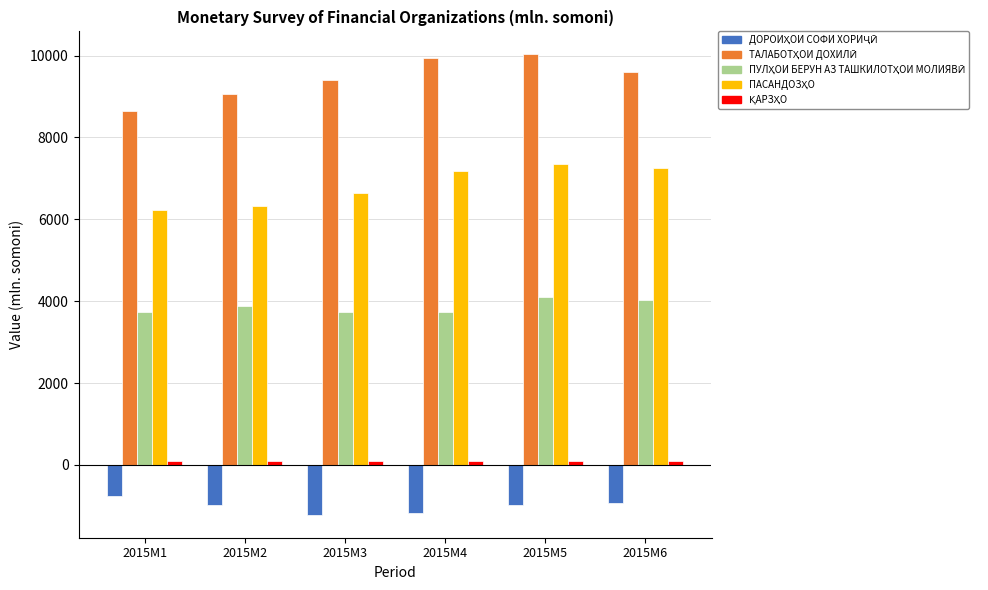

What is the maximum value shown in the chart?

10027.1